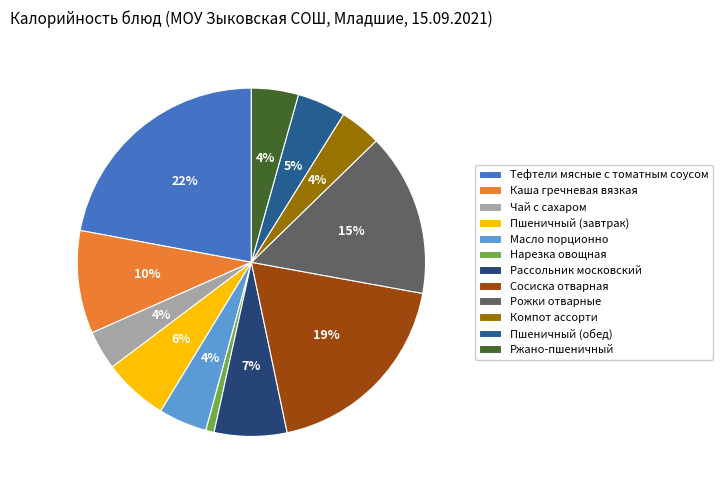

To the nearest percent, what percentage of the pie is Ржано-пшеничный?

4%